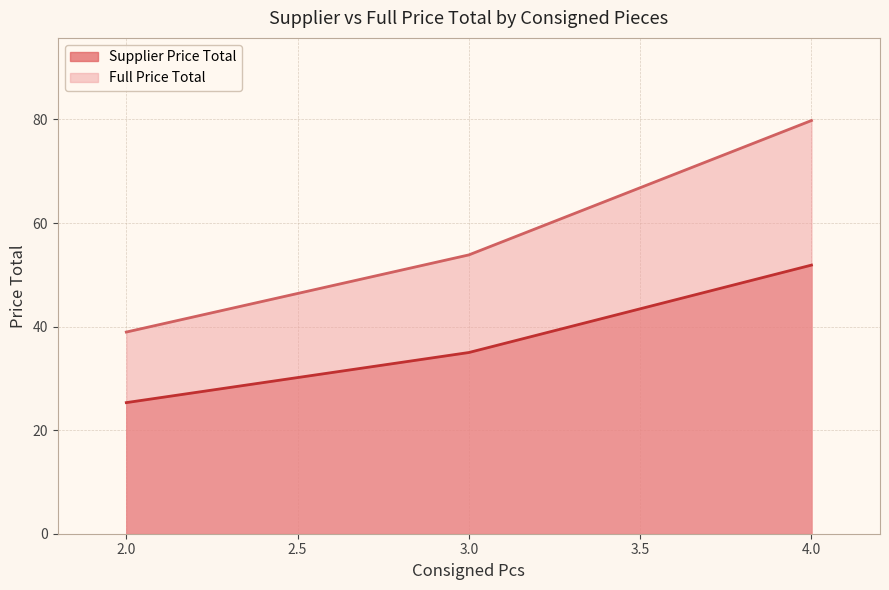

At which category is the sum across all series the highest?

4.0